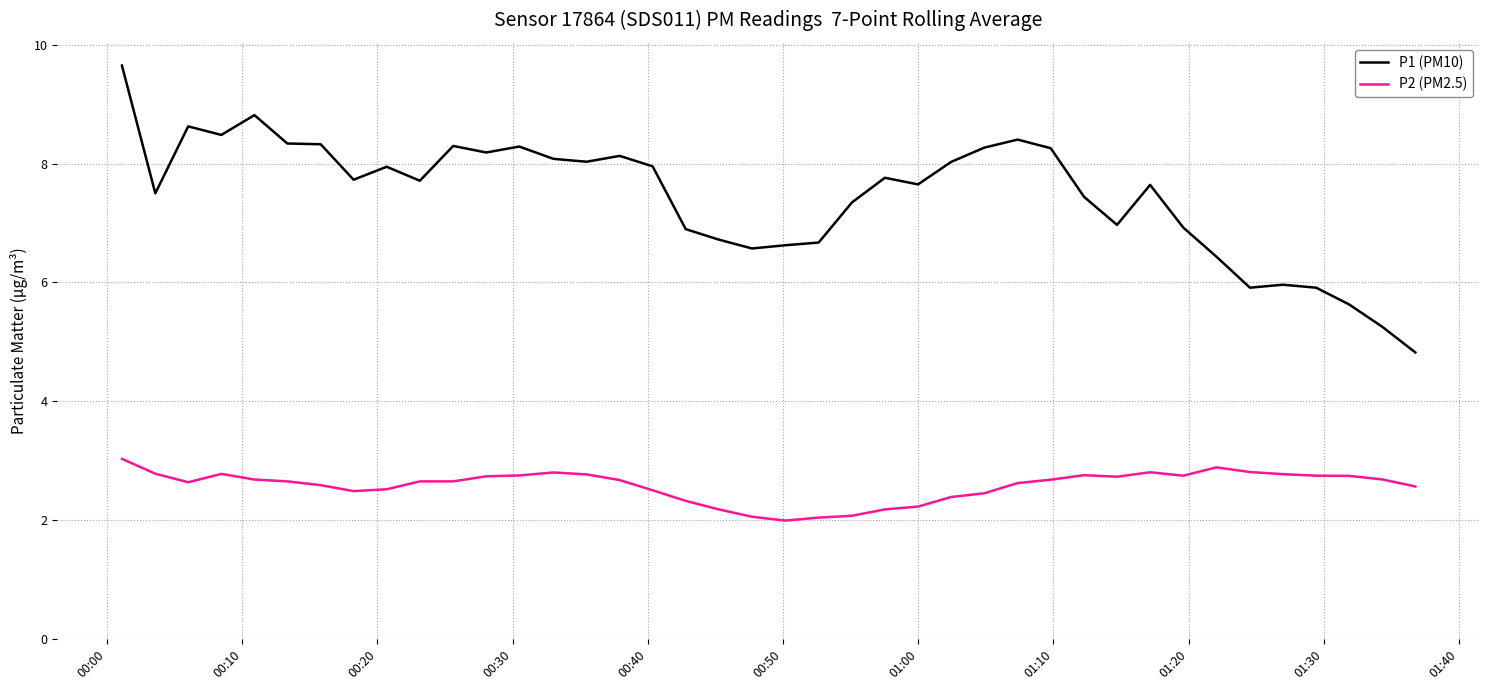

What is the smallest value displayed?

2.0